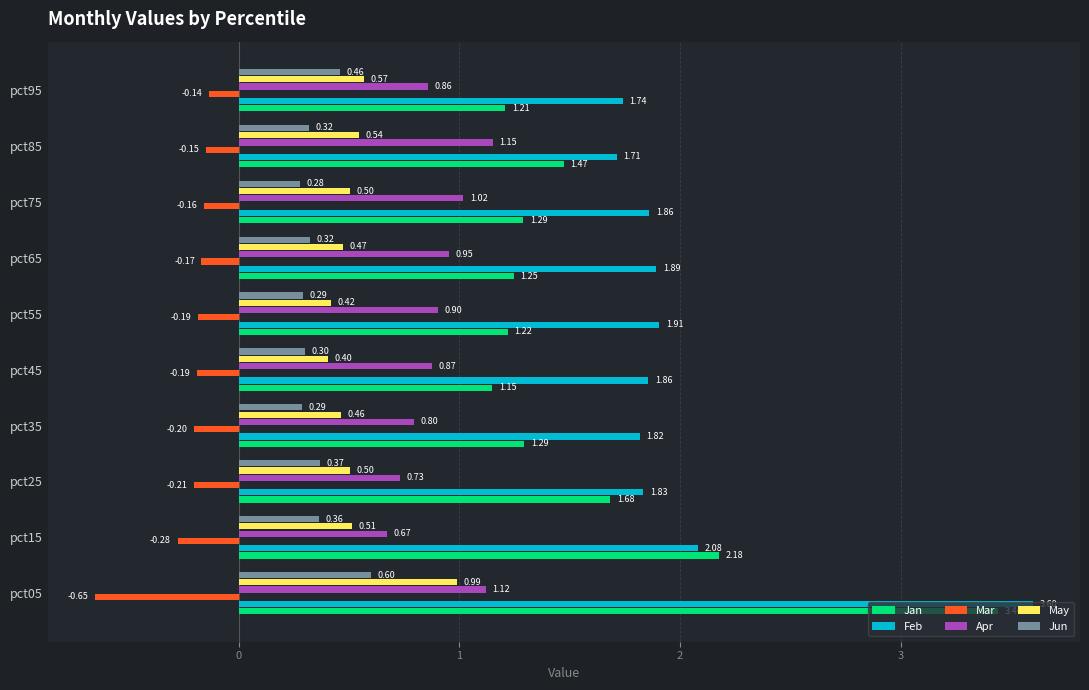

What is the average value of the Jun series?

0.4